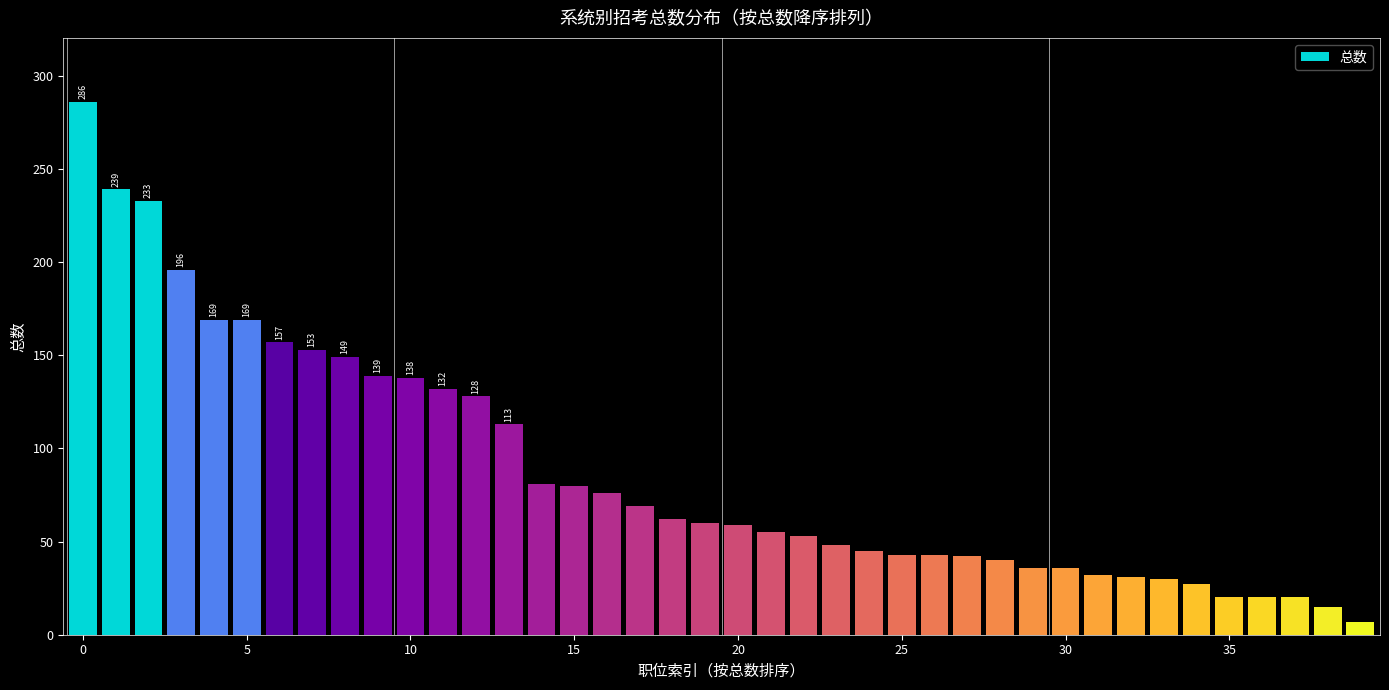

What is the difference between the maximum and second lowest values?

271